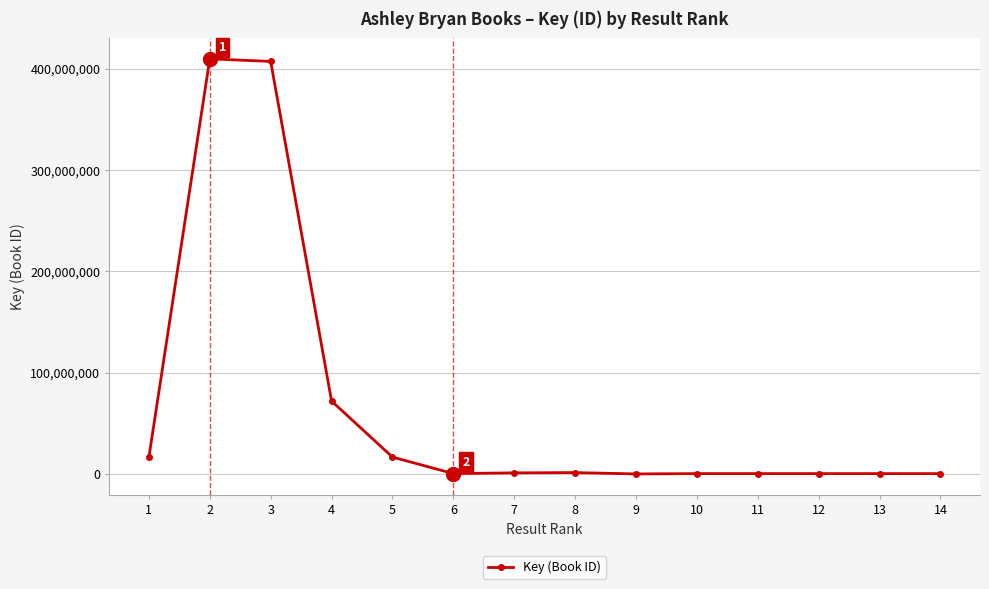

At which label does the data first exceed 1064671?

1